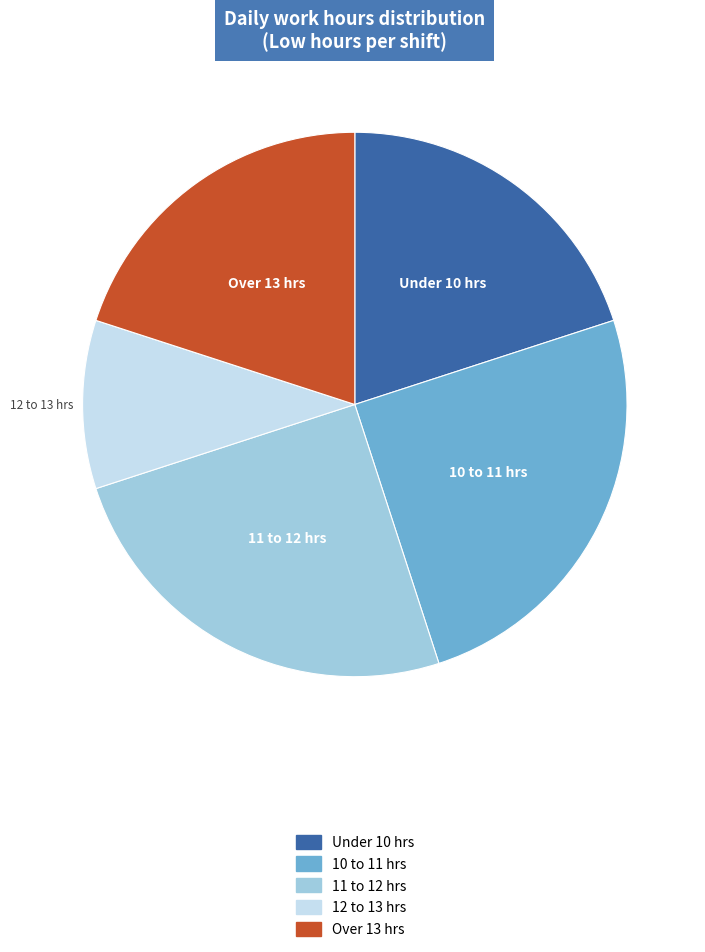

Is there a majority slice in this chart?

No